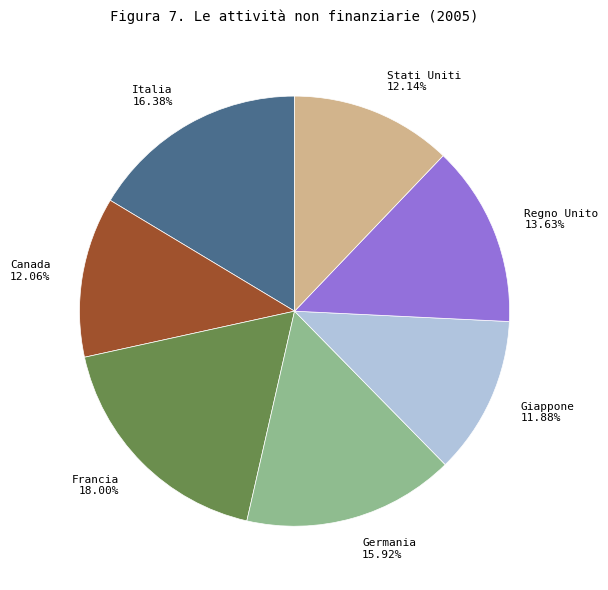

True or false: Giappone accounts for 12% of the total.

True